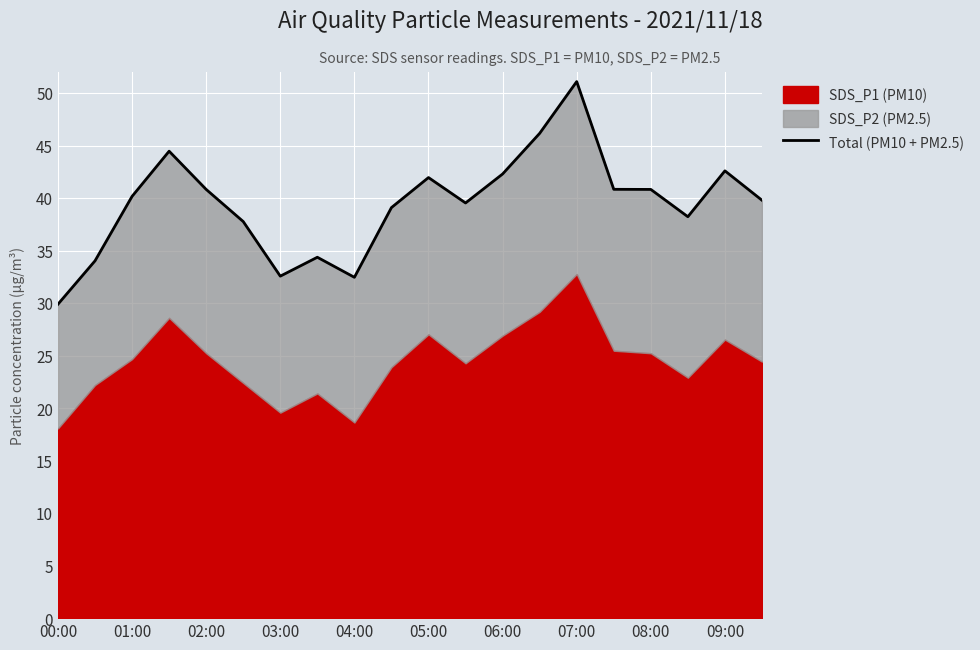

How many data points are above 40?

10